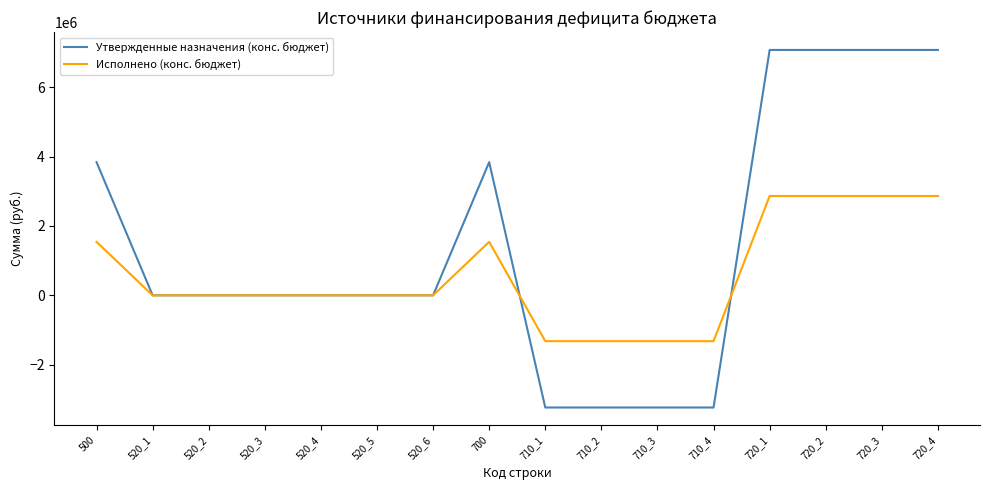

Count the number of data series in this chart.

2